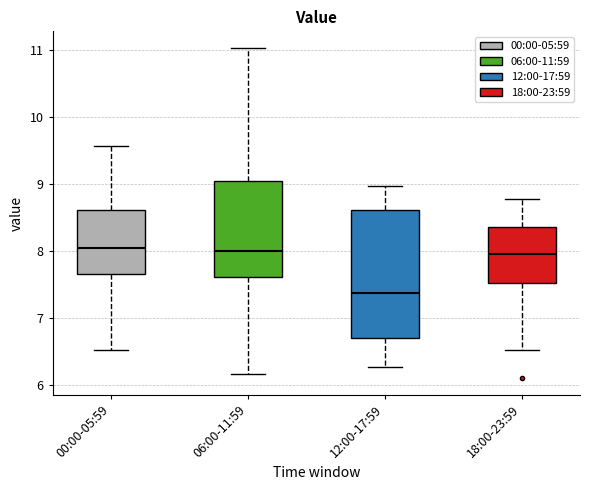

Which box has the lowest median line?

12:00-17:59